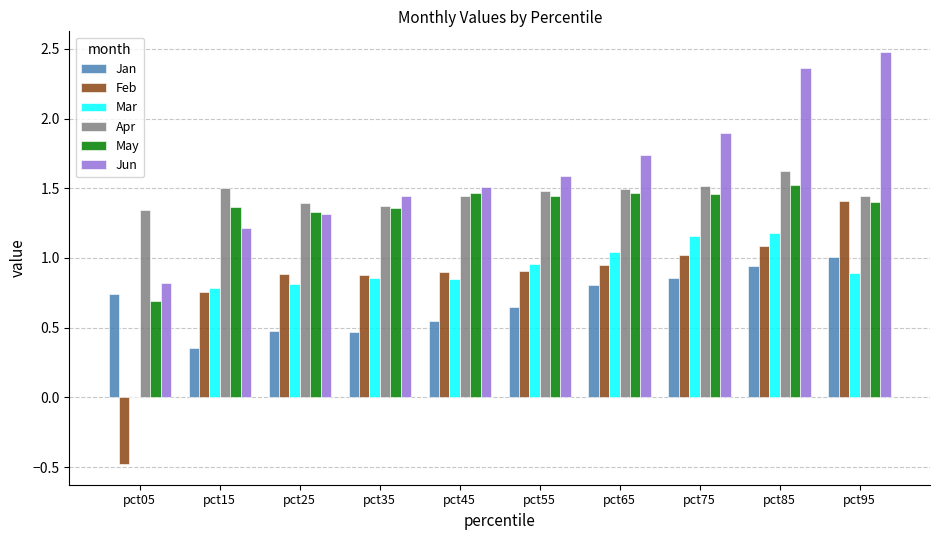

What is the sum of all Mar values?

8.5